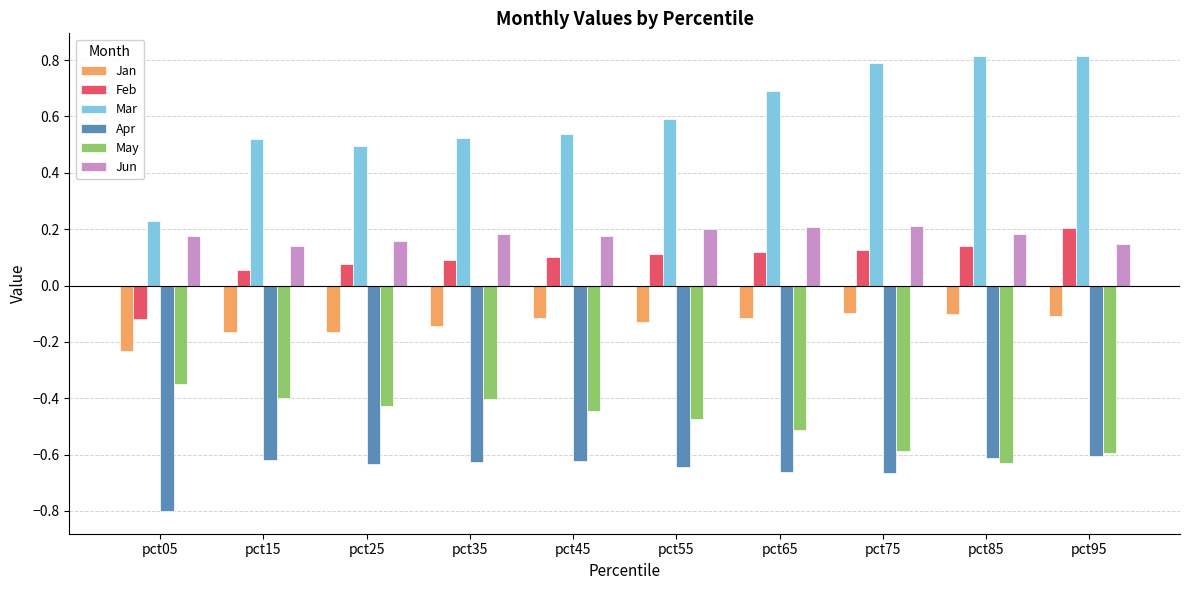

The May series shows -1.1 at pct85. True or false?

False